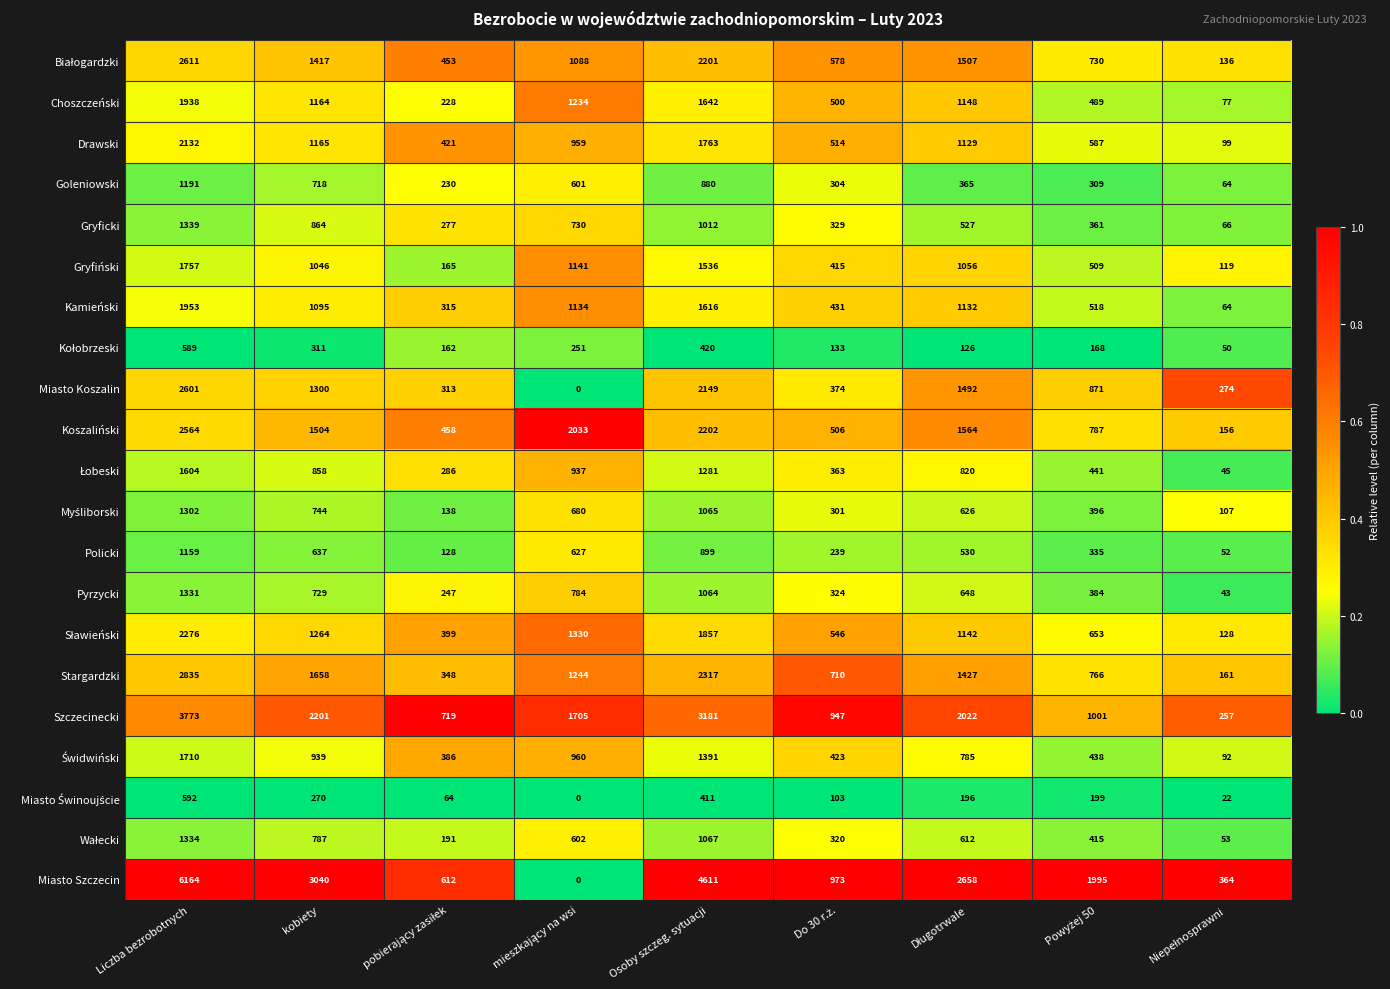

The Szczecinecki series shows 3773 at Liczba bezrobotnych. True or false?

True